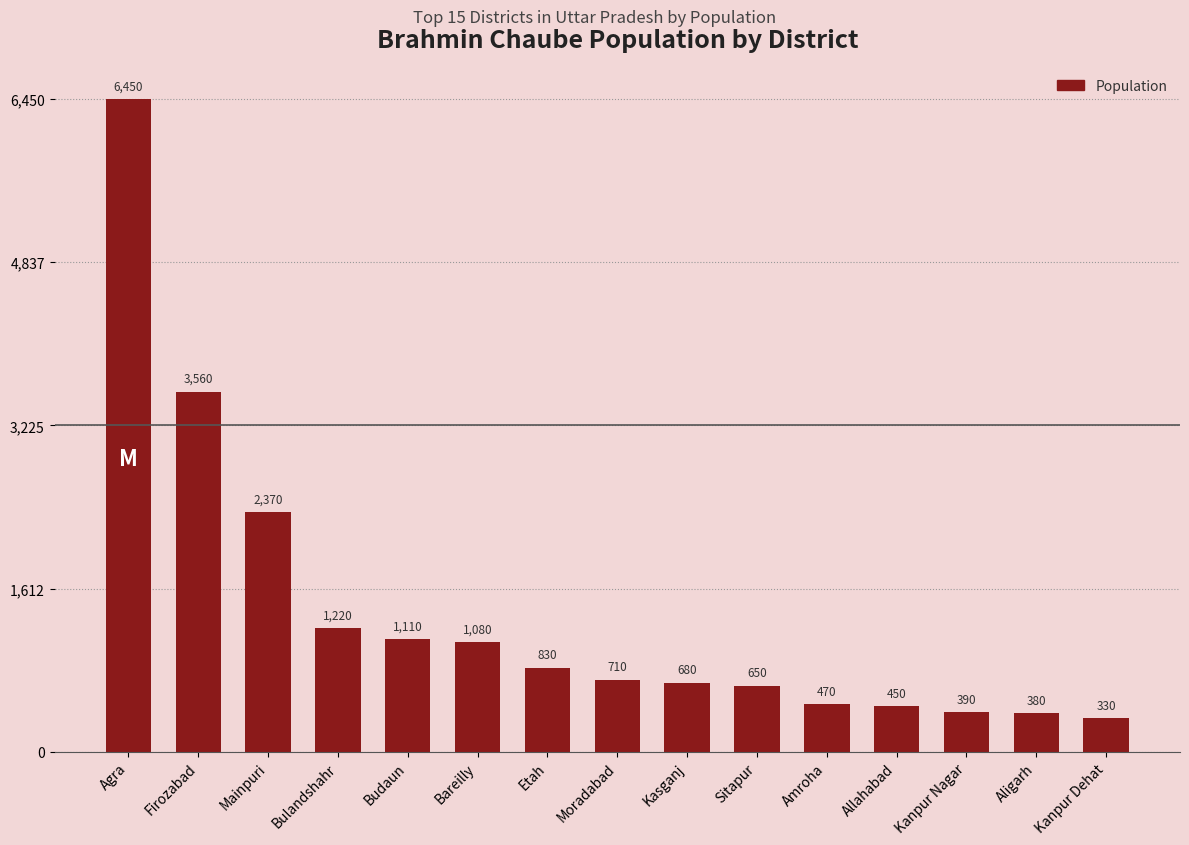

What value does the data have at Aligarh, to the nearest 50?

400